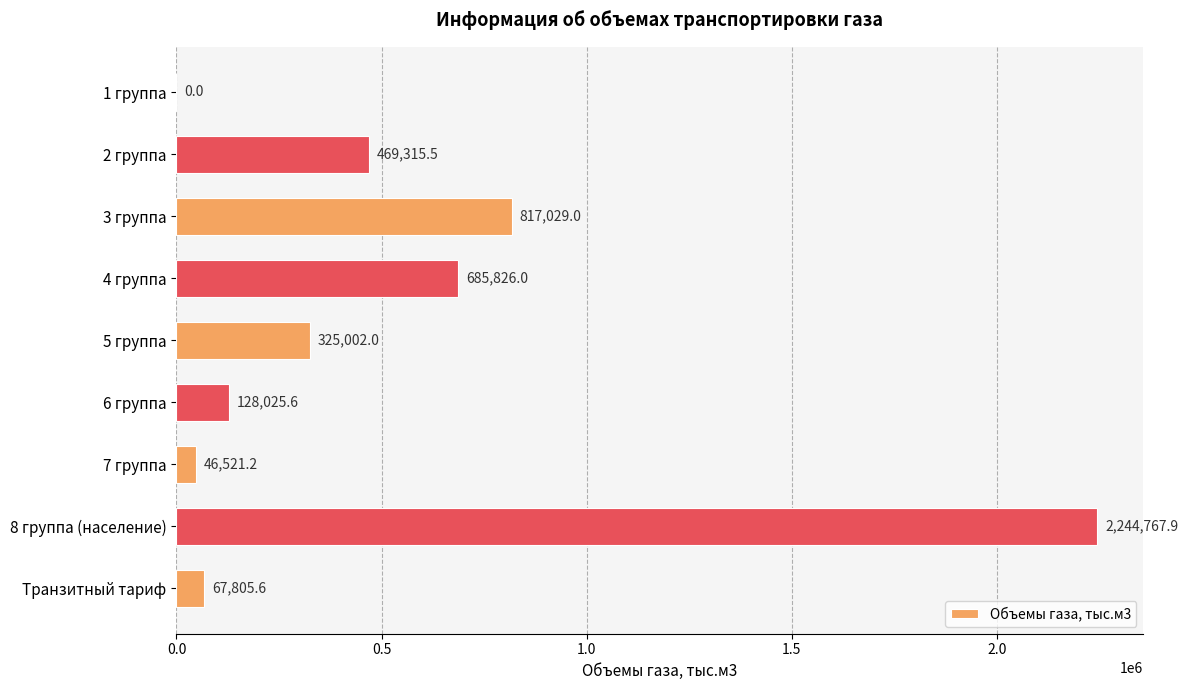

What value does the data have at 4 группа?

685826.0